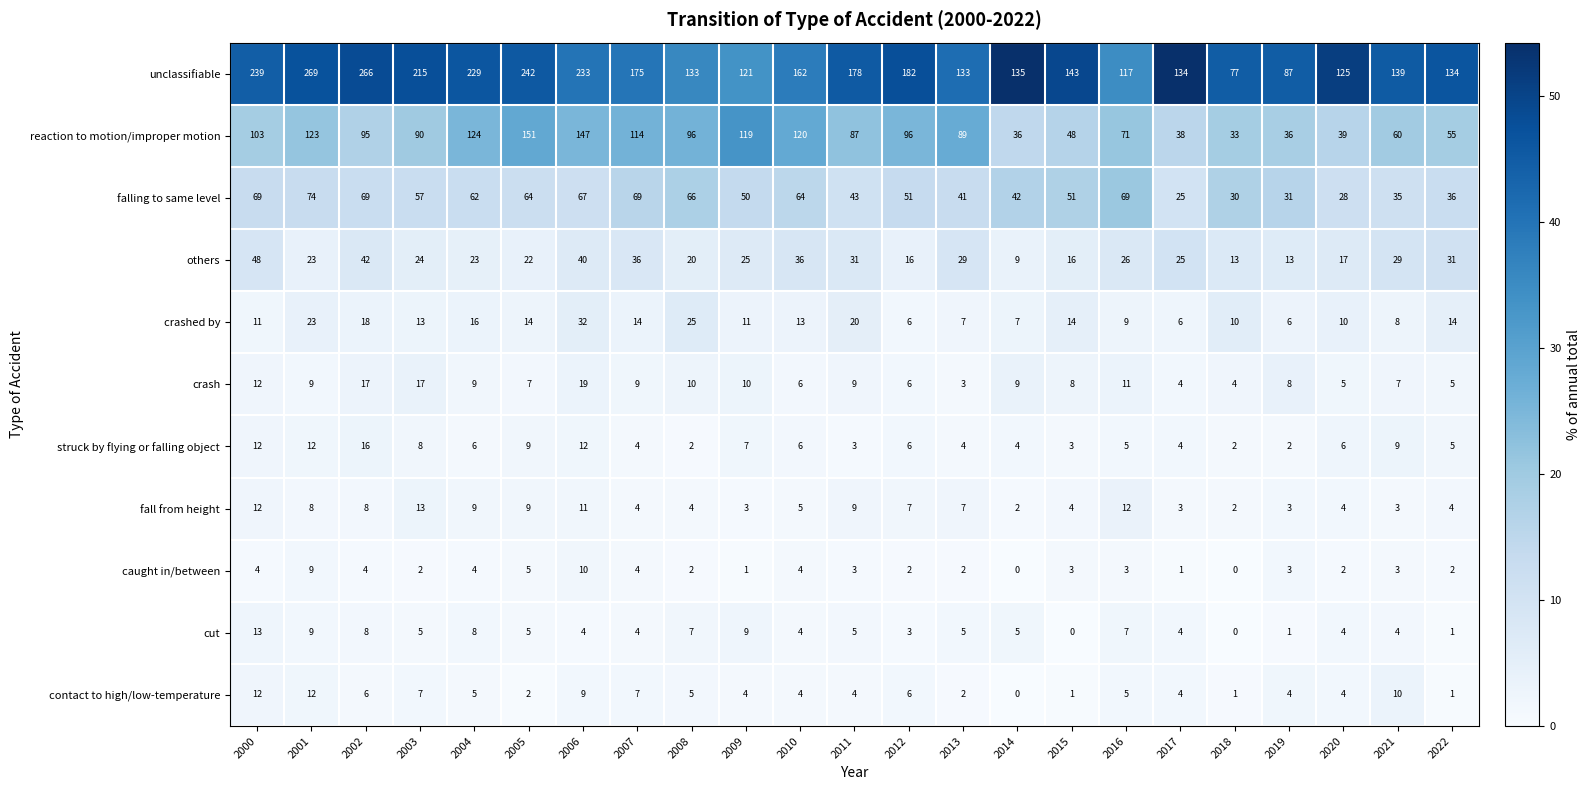

Which category has the highest value in the fall from height series?

2003